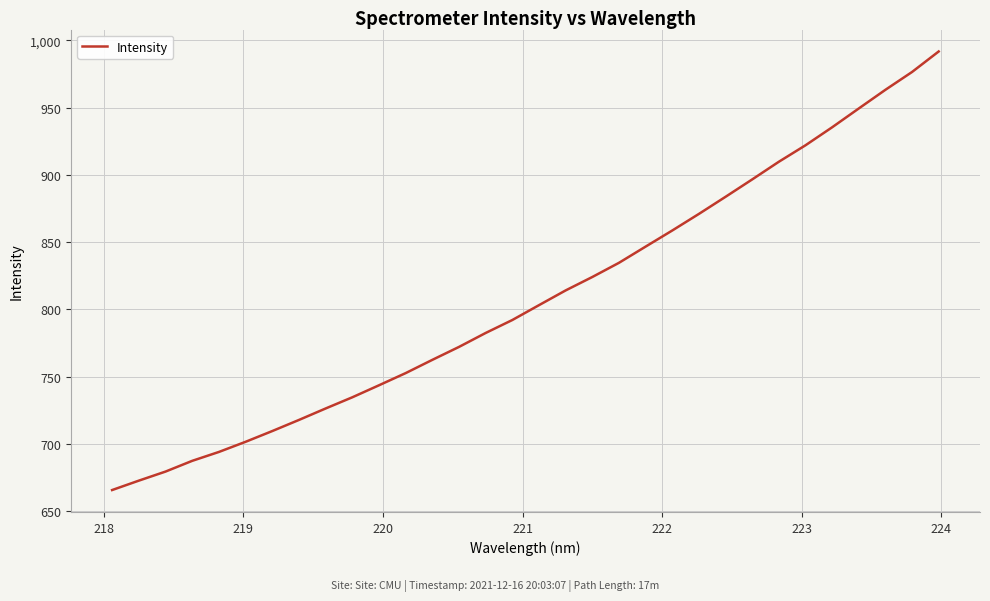

What is the maximum value shown in the chart?

991.8